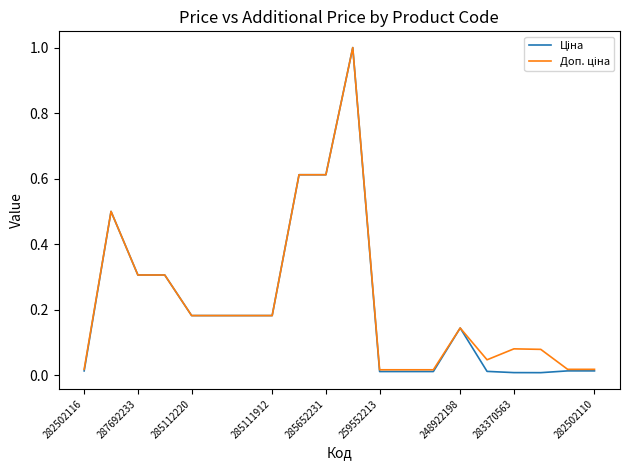

Does the chart have visible grid lines?

No